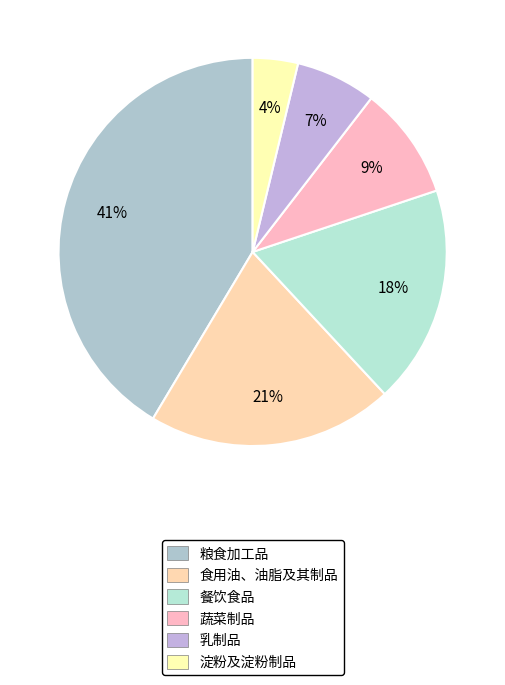

Does 食用油、油脂及其制品 represent more than half of the total?

No